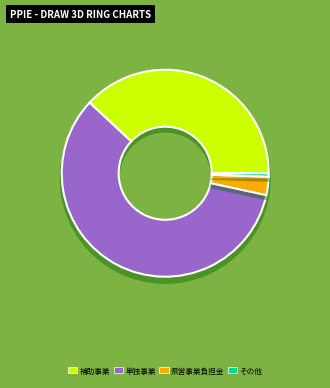

What is the change in value from 補助事業 to 県営事業負担金?

-22896